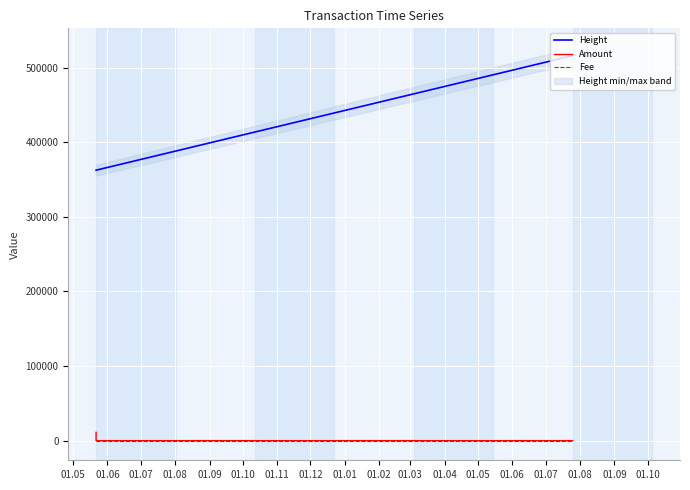

What is the highest value of the Height series?

515925.0